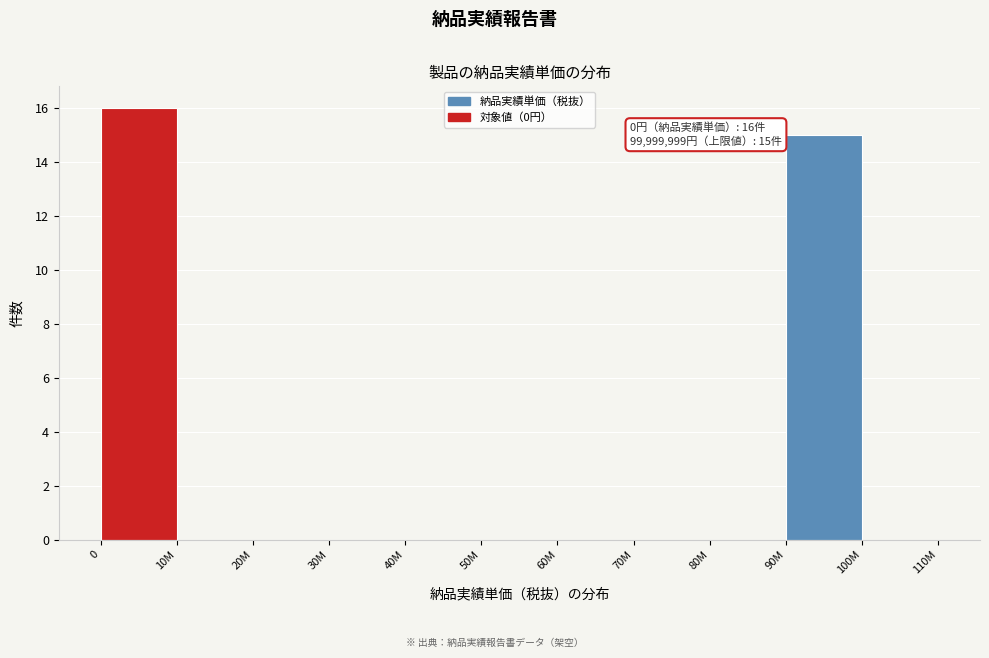

Reading left to right, transcribe all the data shown in this chart.

0=16	10M=0	20M=0	30M=0	40M=0	50M=0	60M=0	70M=0	80M=0	90M=15	100M=0